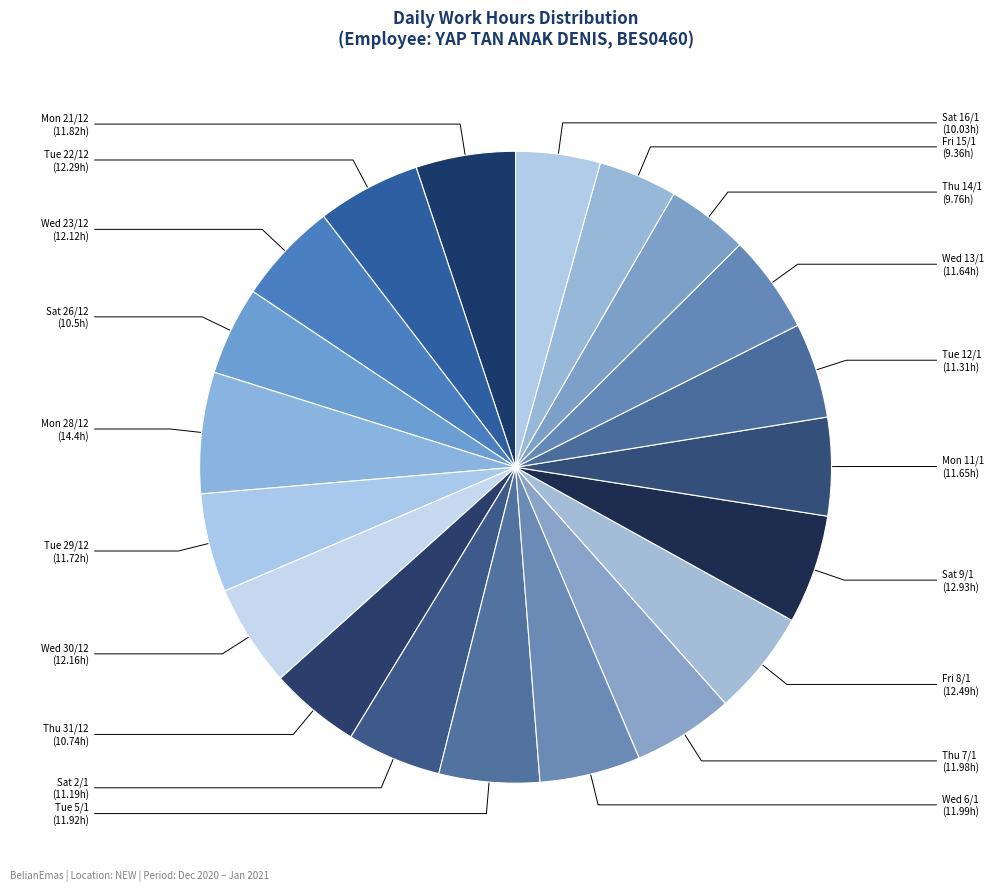

How many slices are in this pie chart?

20